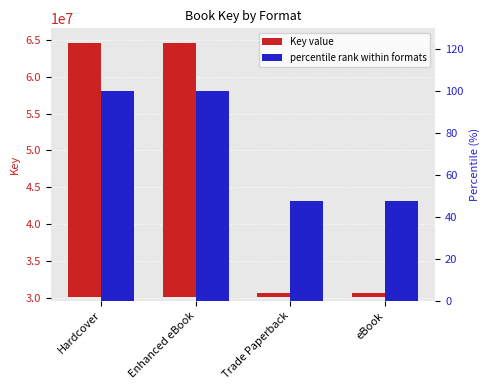

Rank the series by their average value, from lowest to highest.

percentile rank within formats, Key value